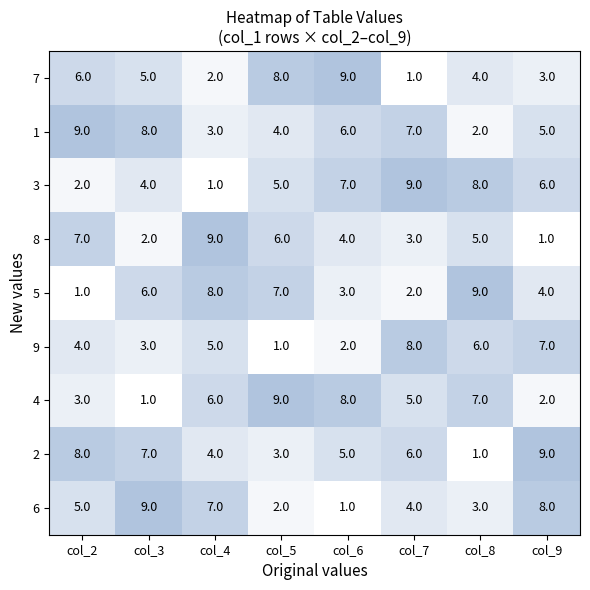

Is it true that 3 equals 13 at col_7?

False